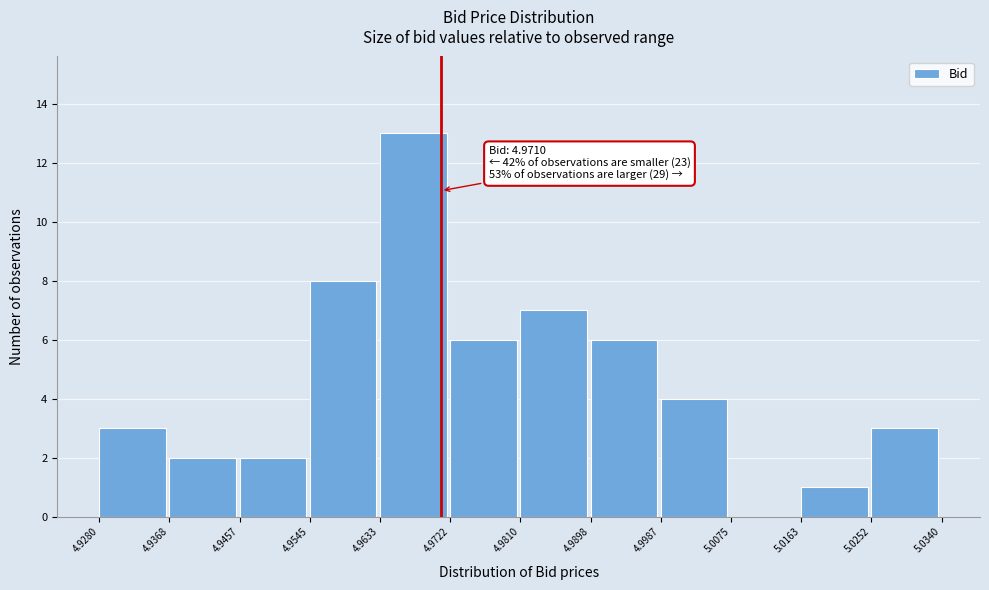

Over which range of the x-axis is the bar tallest?

4.9633 to 4.9722